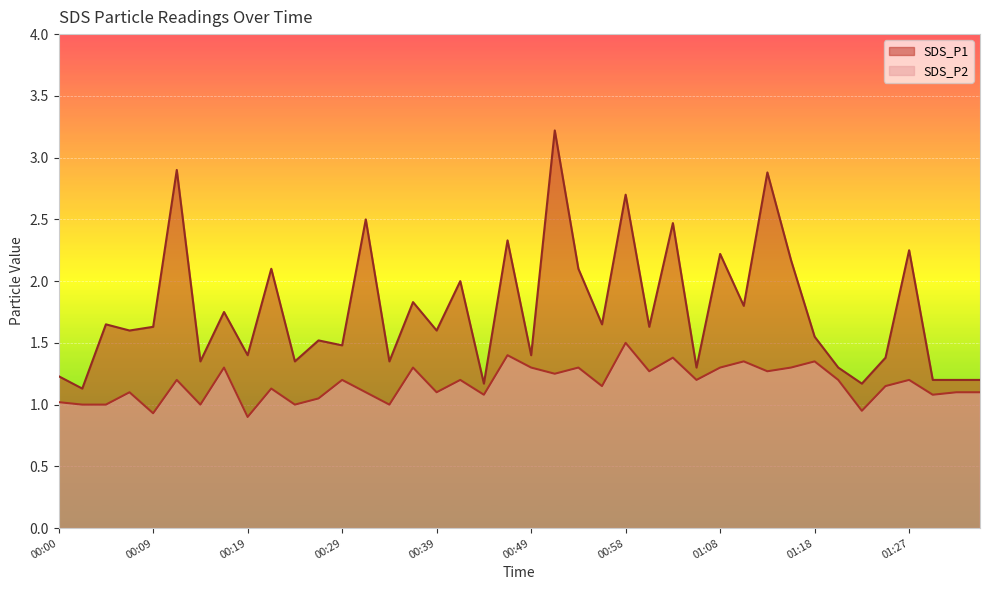

Reading right to left, list all the values displayed in this chart.

SDS_P1: 01:35=1.2	01:32=1.2	01:30=1.2	01:27=2.2	01:25=1.4	01:23=1.2	01:20=1.3	01:18=1.6	01:15=2.2	01:13=2.9	01:10=1.8	01:08=2.2	01:06=1.3	01:03=2.5	01:01=1.6	00:58=2.7	00:56=1.6	00:53=2.1	00:51=3.2	00:49=1.4	00:46=2.3	00:44=1.2	00:41=2.0	00:39=1.6	00:36=1.8	00:34=1.4	00:31=2.5	00:29=1.5	00:27=1.5	00:24=1.4	00:22=2.1	00:19=1.4	00:17=1.8	00:14=1.4	00:12=2.9	00:09=1.6	00:07=1.6	00:05=1.6	00:02=1.1	00:00=1.2
SDS_P2: 01:35=1.1	01:32=1.1	01:30=1.1	01:27=1.2	01:25=1.1	01:23=0.9	01:20=1.2	01:18=1.4	01:15=1.3	01:13=1.3	01:10=1.4	01:08=1.3	01:06=1.2	01:03=1.4	01:01=1.3	00:58=1.5	00:56=1.1	00:53=1.3	00:51=1.2	00:49=1.3	00:46=1.4	00:44=1.1	00:41=1.2	00:39=1.1	00:36=1.3	00:34=1.0	00:31=1.1	00:29=1.2	00:27=1.1	00:24=1.0	00:22=1.1	00:19=0.9	00:17=1.3	00:14=1.0	00:12=1.2	00:09=0.9	00:07=1.1	00:05=1.0	00:02=1.0	00:00=1.0